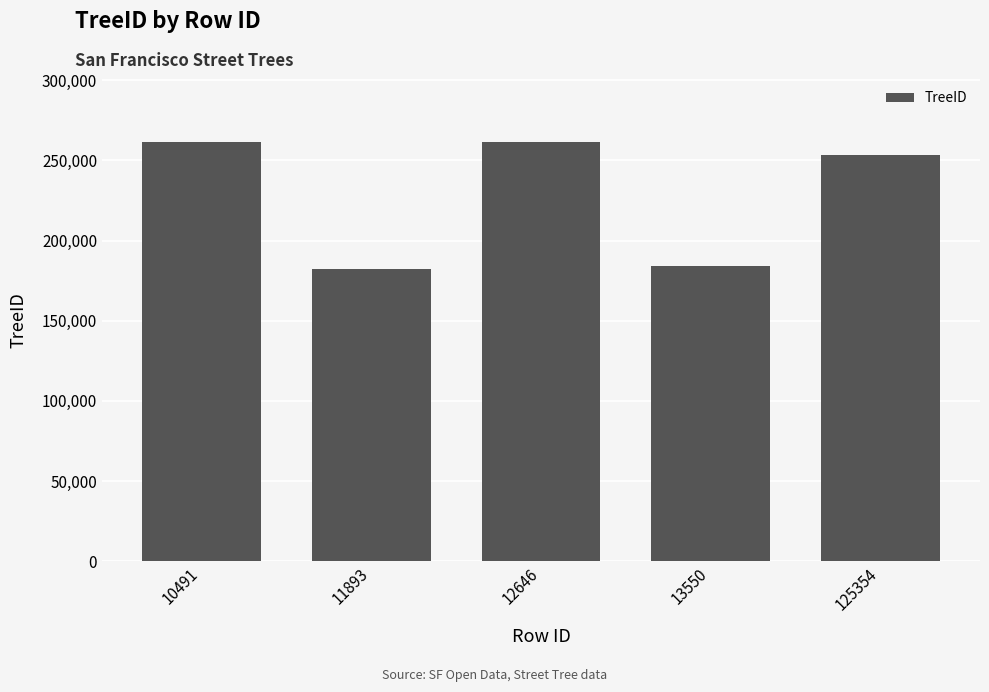

What is the sum of the values at 125354 and 11893?

435865